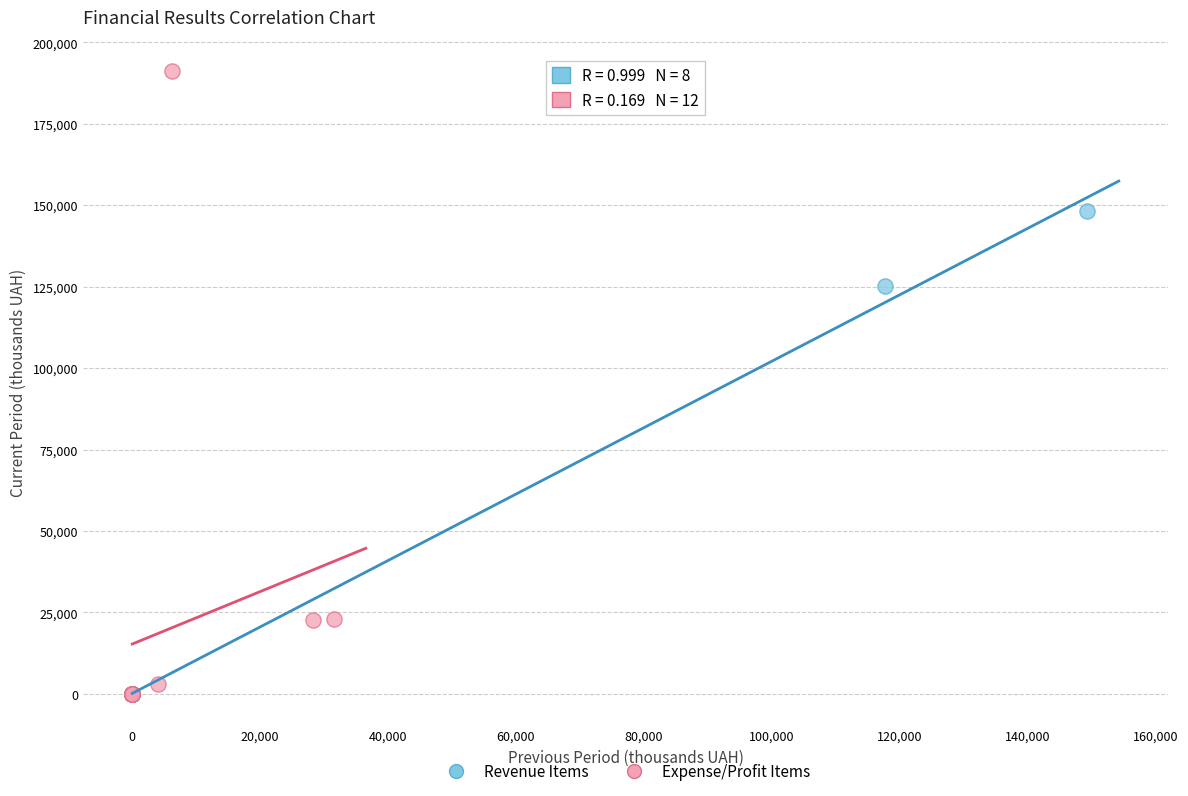

Which series reaches the maximum Y coordinate?

Expense/Profit Items